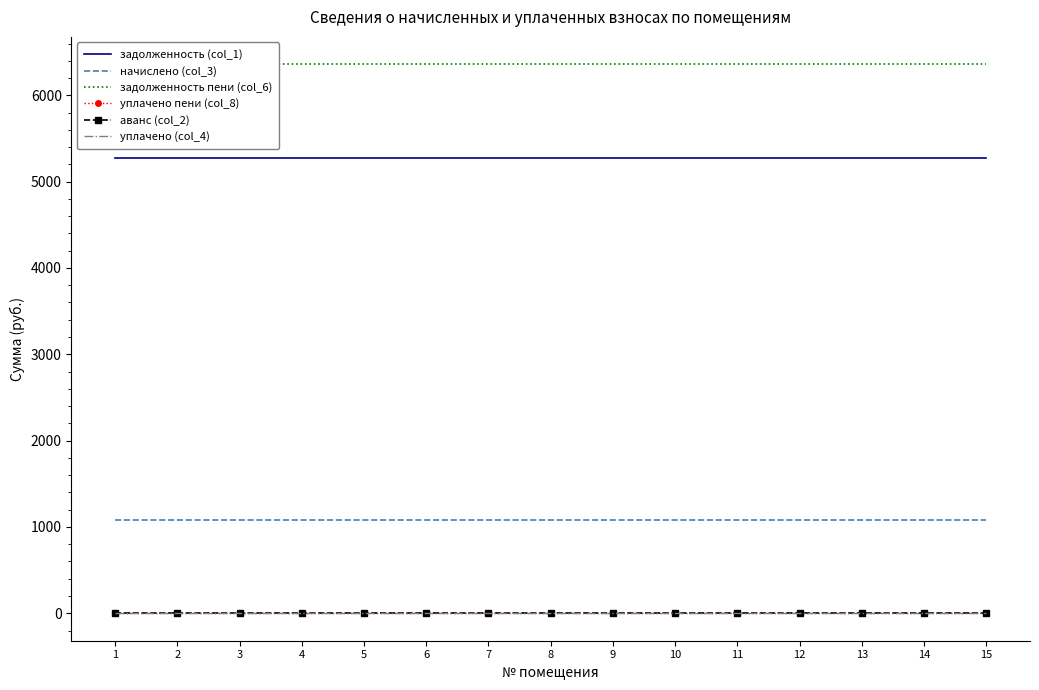

Count the number of categories in the chart.

15